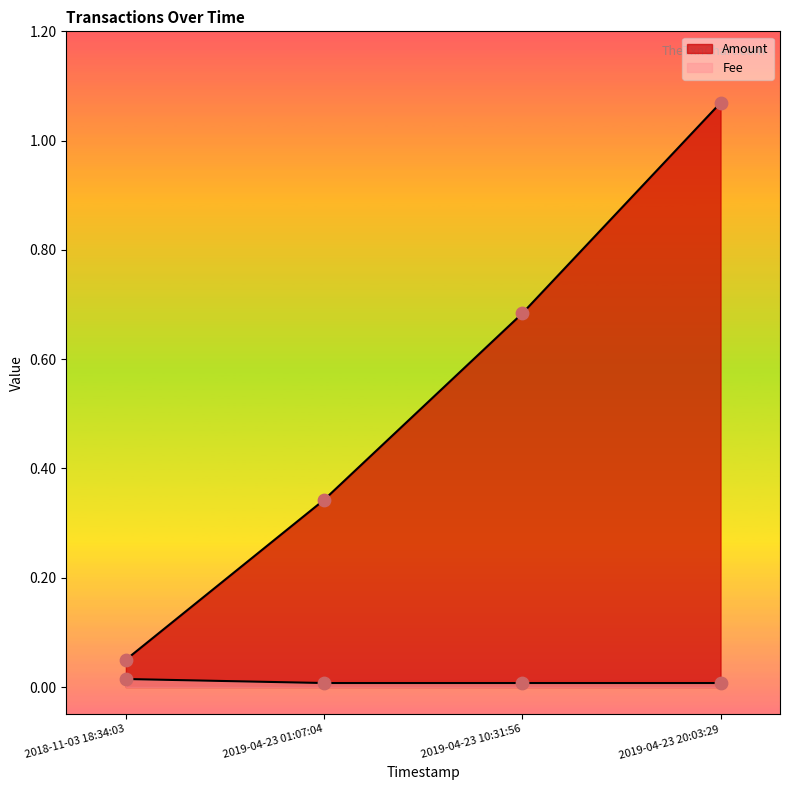

How many lines are shown in the chart?

2